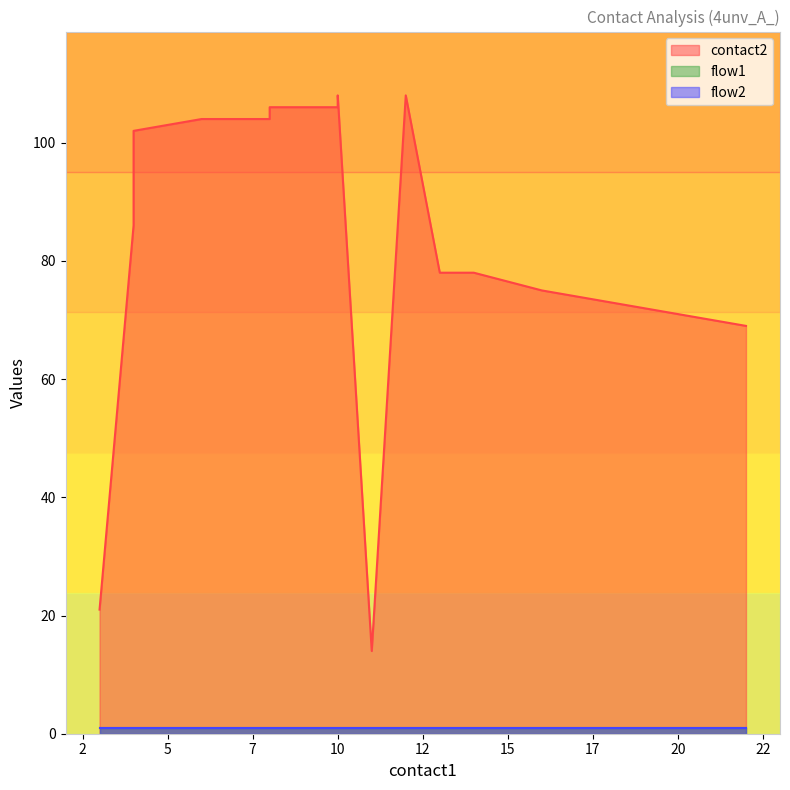

What is the total value across all series at 17?

76